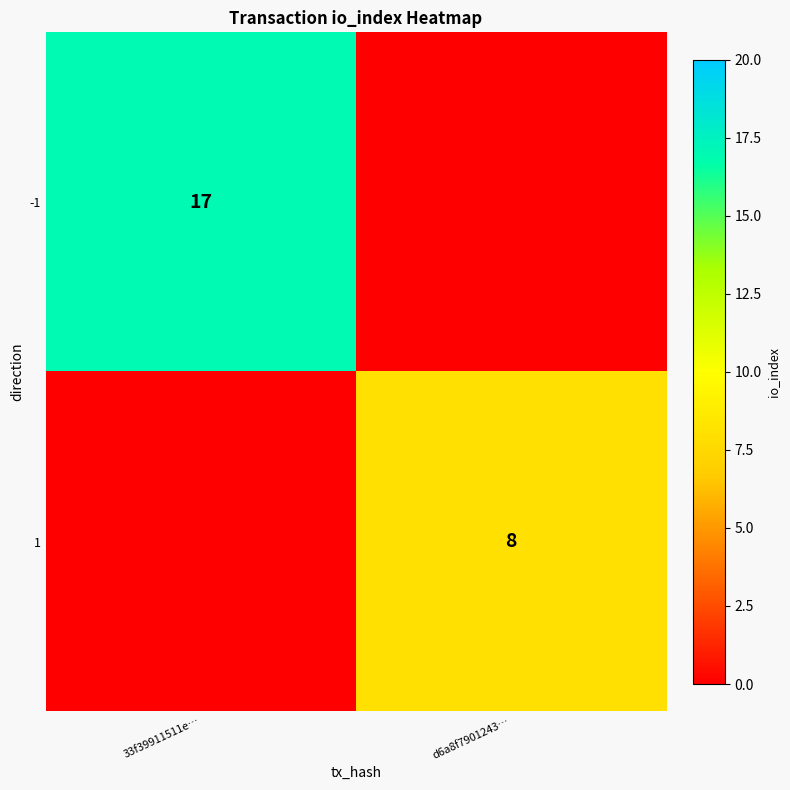

The -1 series shows 17 at 33f39911511e…. True or false?

True